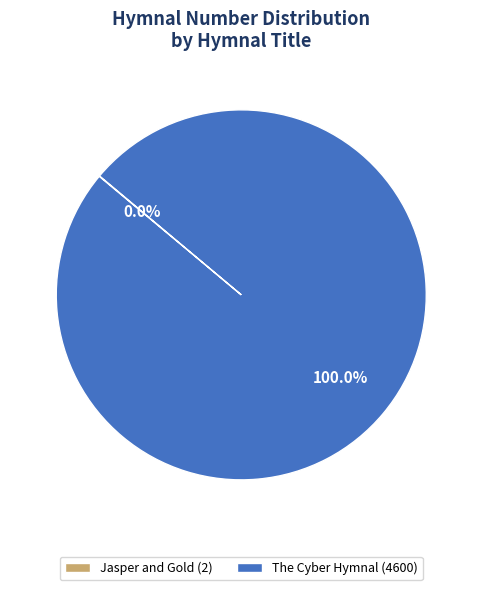

Which slice is the largest?

The Cyber Hymnal (4600)